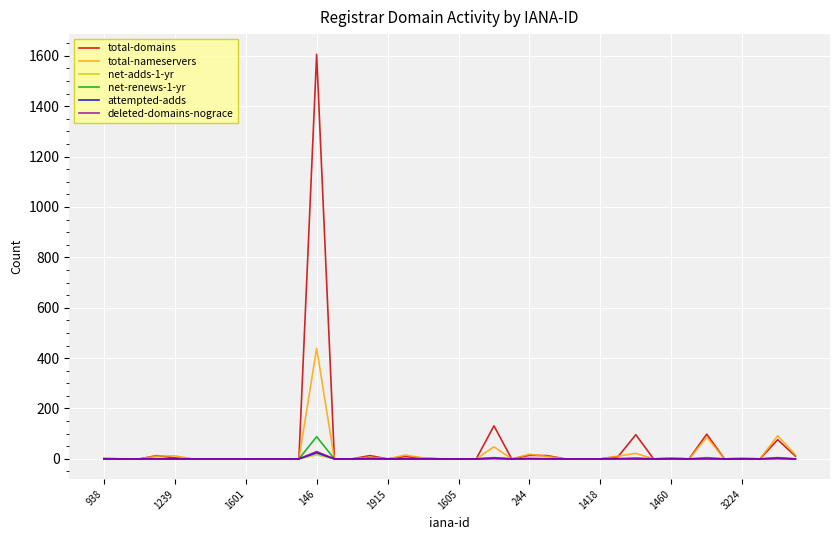

What is the greatest value displayed?

1606